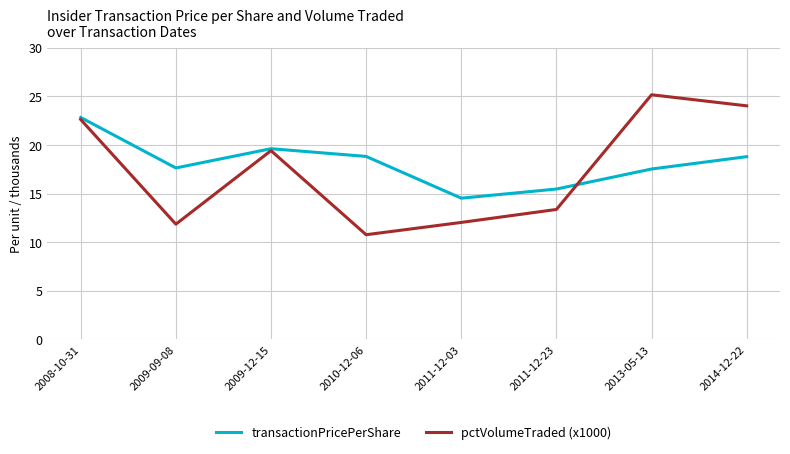

At which category does pctVolumeTraded (x1000) reach its first local peak?

2009-12-15